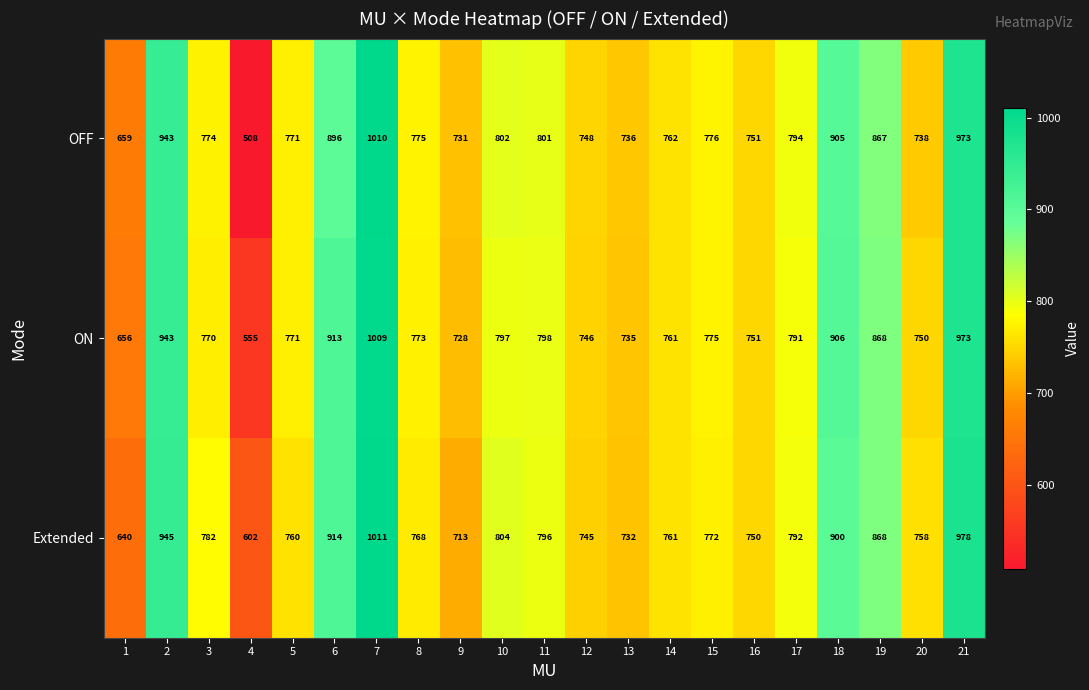

How many series are shown in this chart?

3